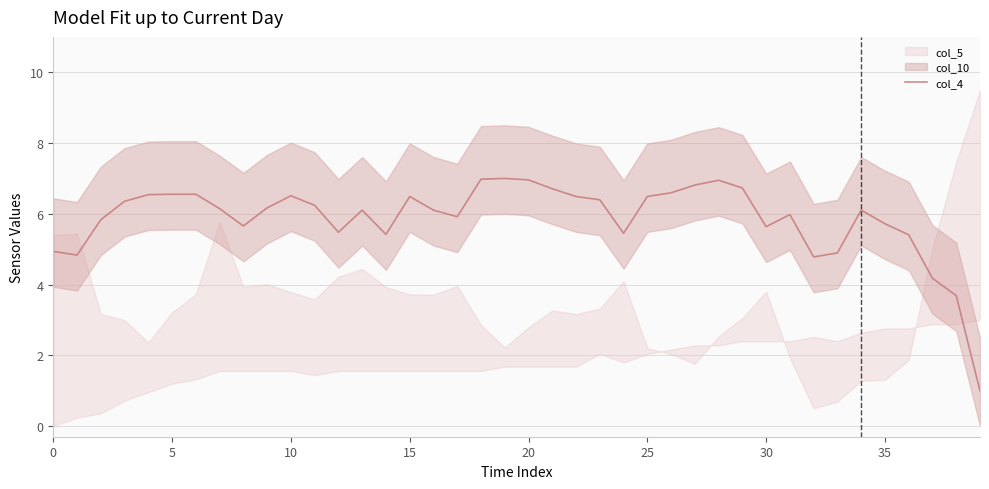

Where is the data nearest to the value 4?

37